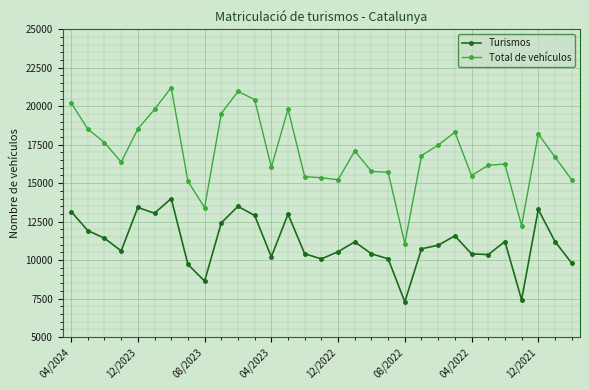

Which series has the largest total across all categories?

Total de vehículos